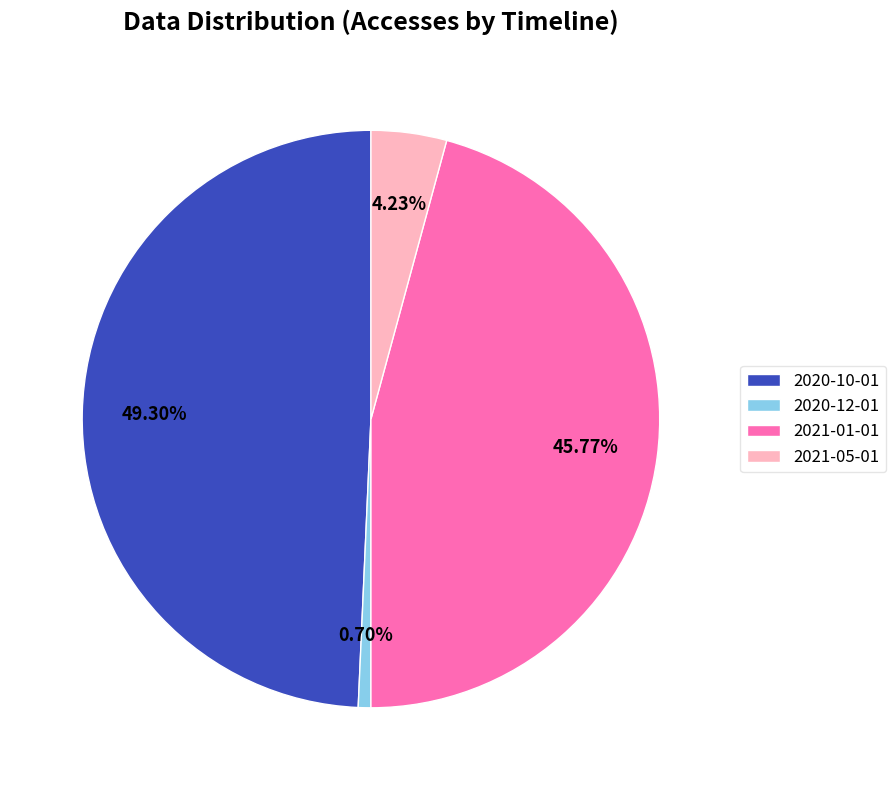

To the nearest percent, what is the difference between the 2021-01-01 and 2021-05-01 slice percentages?

42%